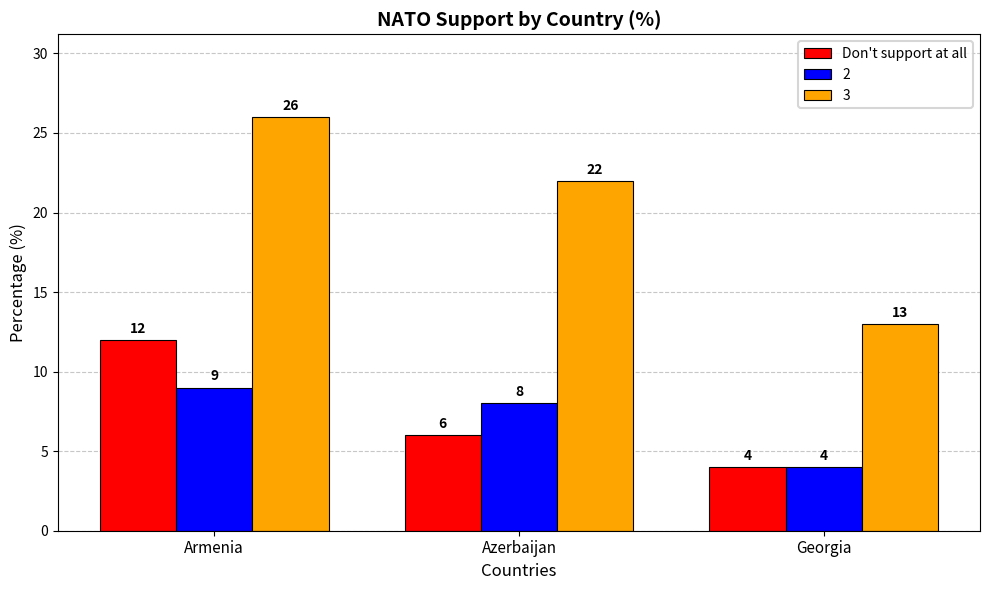

The value of 2 at Azerbaijan is 14. True or false?

False